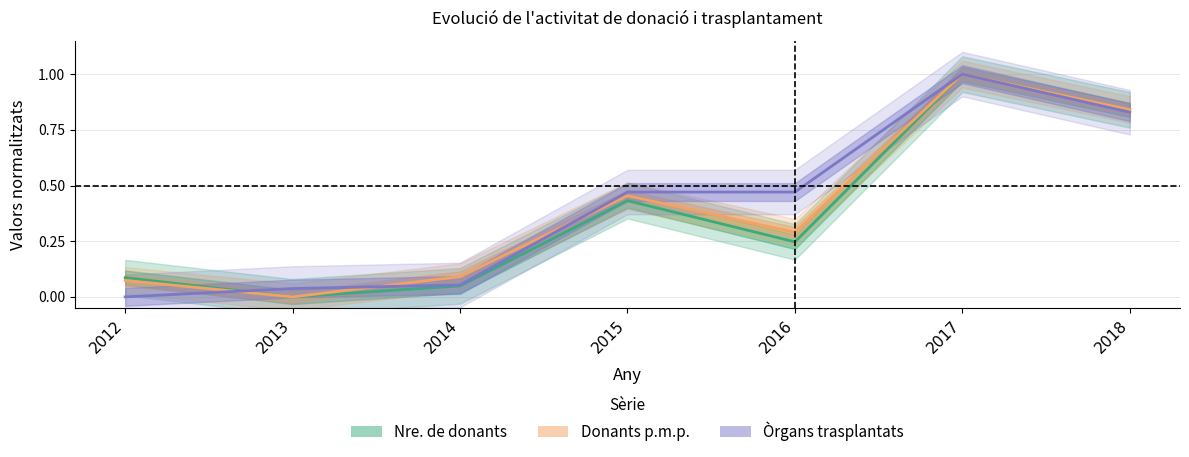

In Nre. de donants, how many points are higher than both neighbors (excluding endpoints)?

2